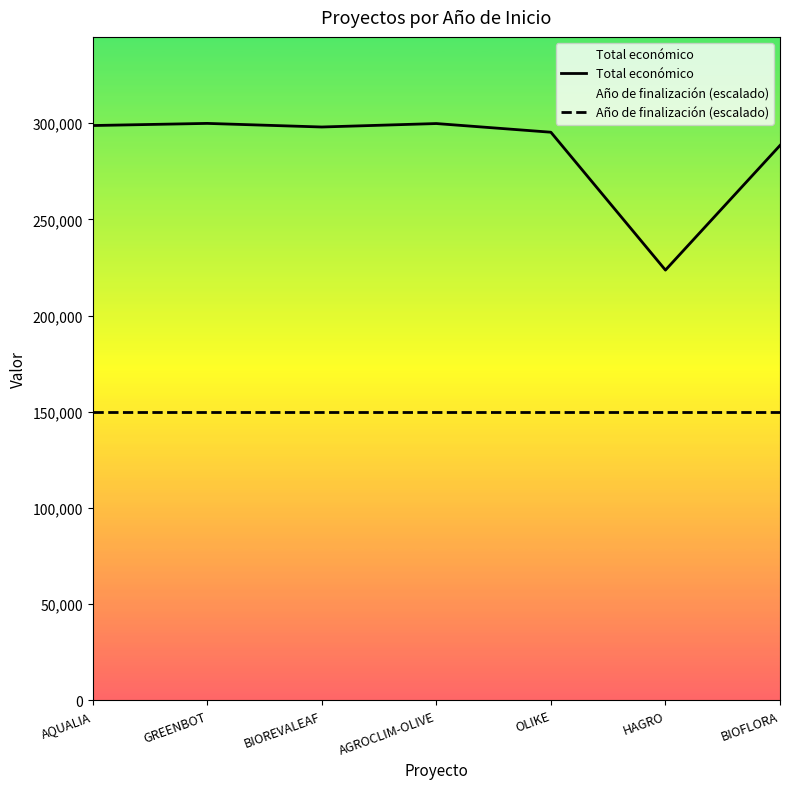

What position from the right is BIOFLORA?

1